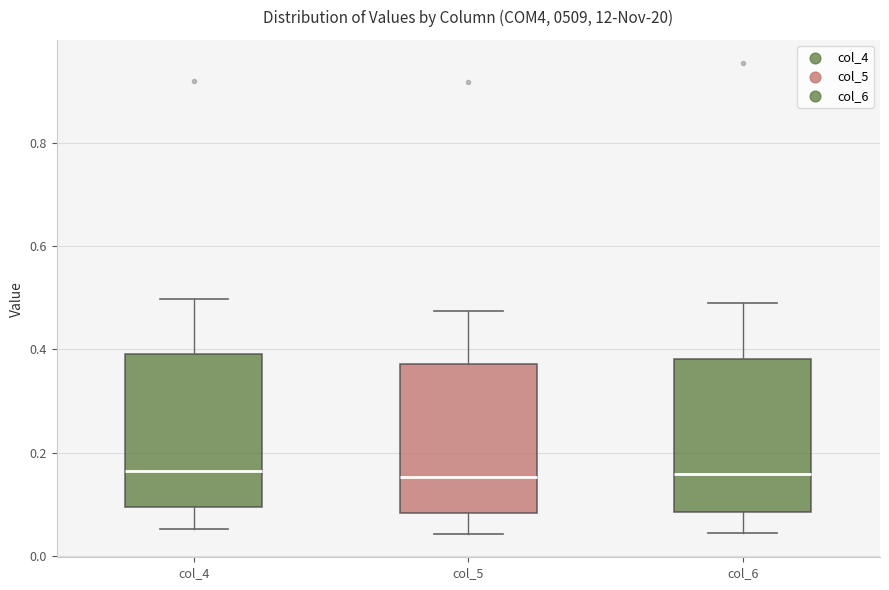

Where does the lower whisker of the box for col_4 end on the y-axis? The values are not printed on the chart, so give them approximately, as read against the axis.

0.06